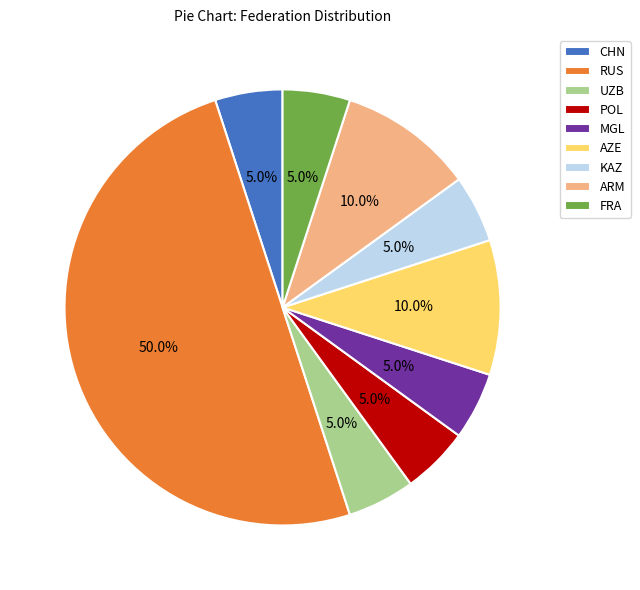

Does AZE represent more than half of the total?

No